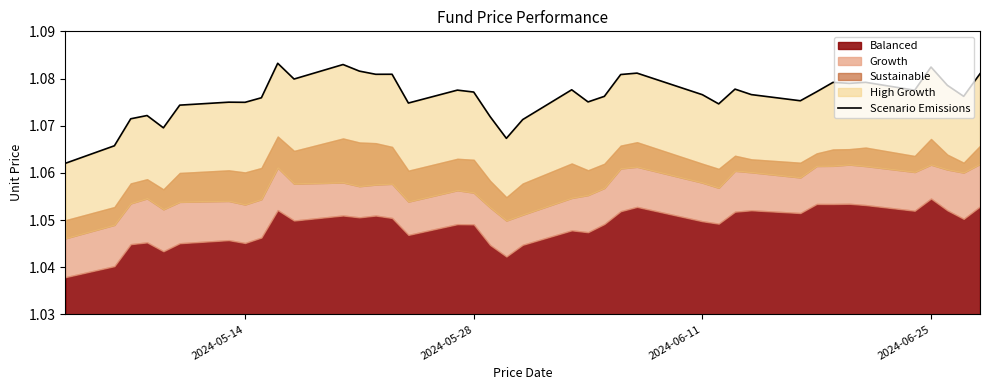

What is the average value?

1.1